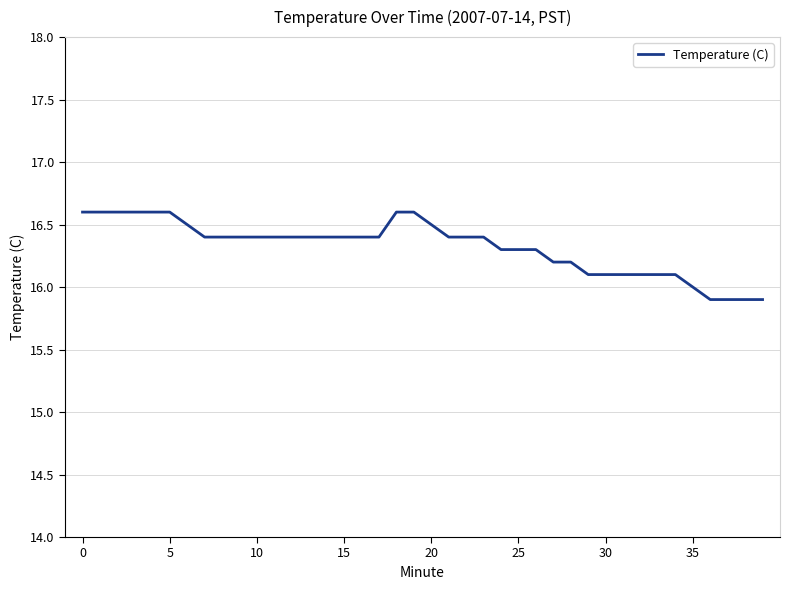

What is the greatest value displayed?

16.6